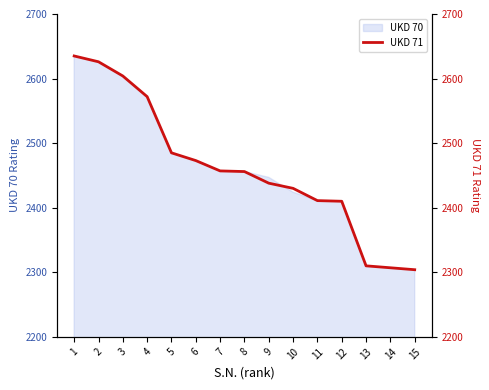

At which category does the chart reach its minimum across all series?

15